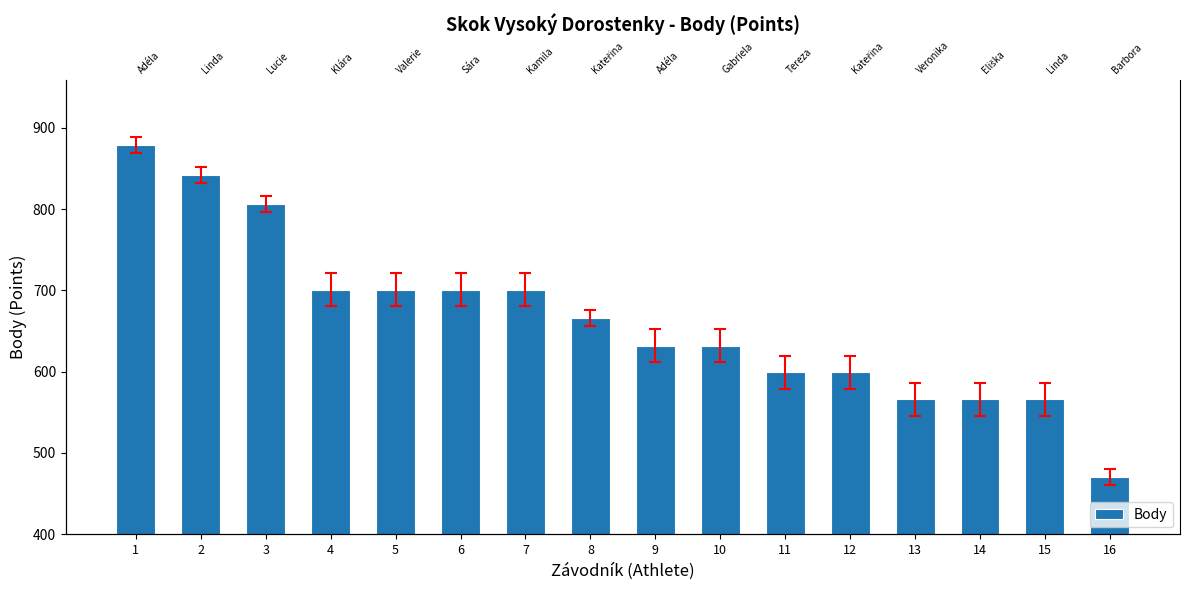

What is the value of the 7th bar from the left?

701